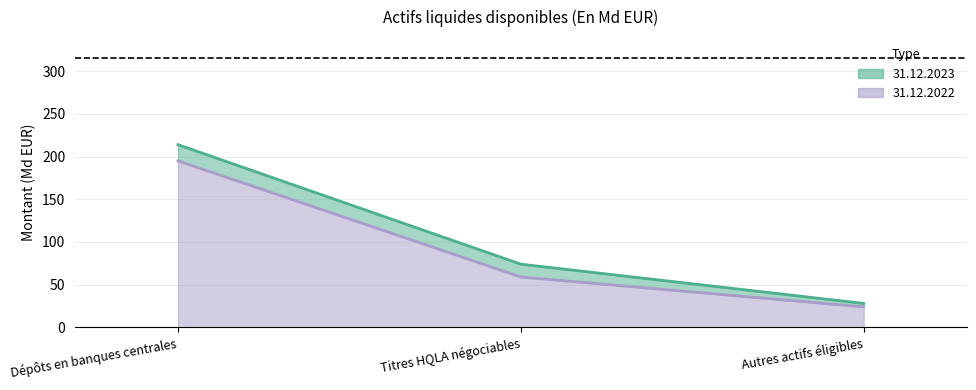

What is the average value of the 31.12.2022 series?

93